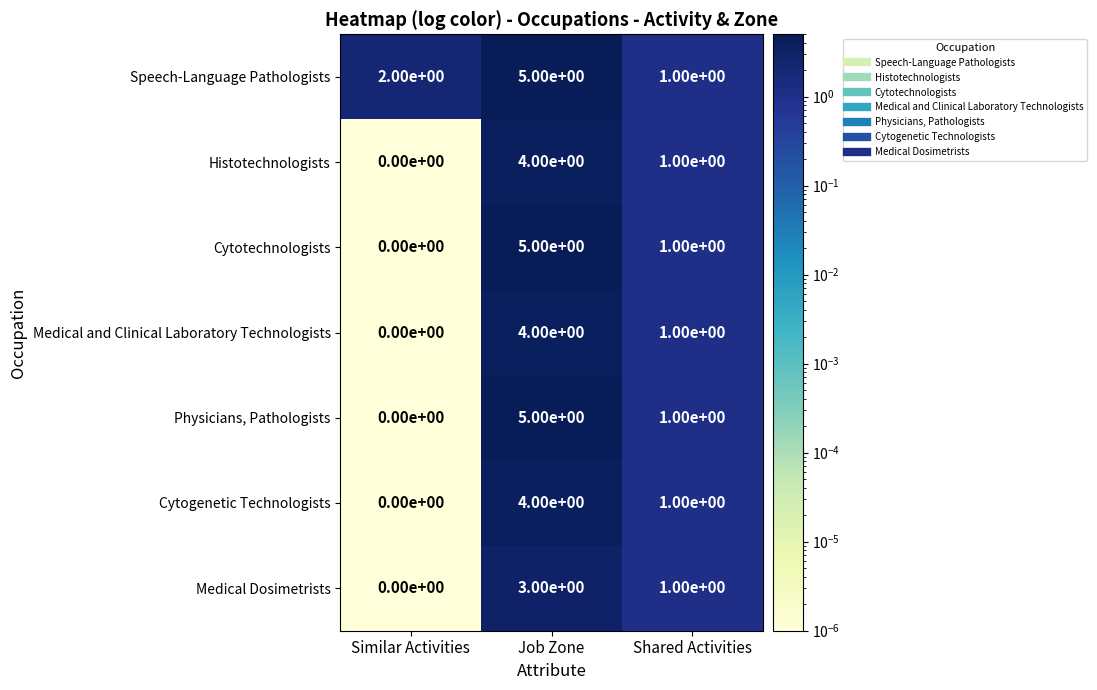

The Histotechnologists series shows 4 at Job Zone. True or false?

True